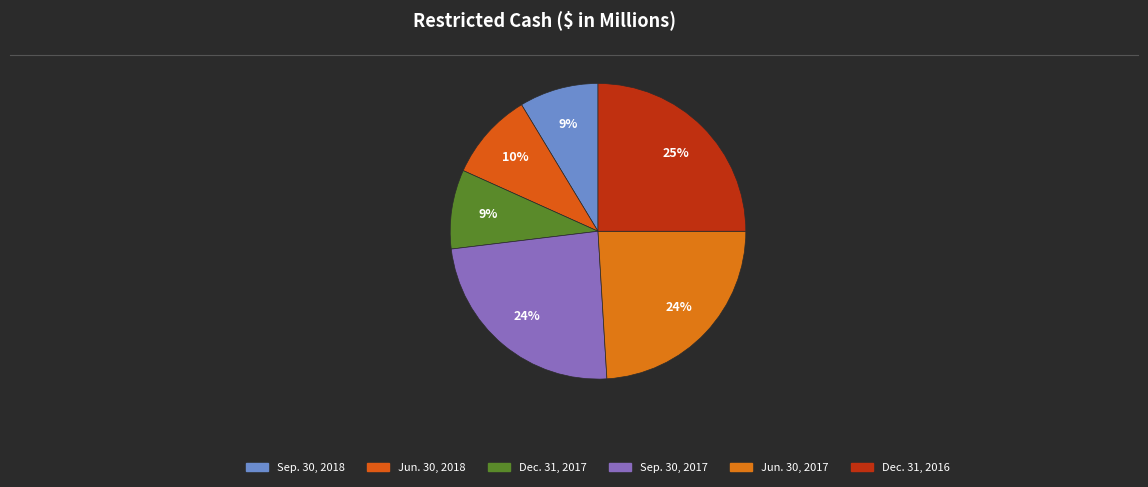

Which category has the smallest portion of the pie?

Sep. 30, 2018